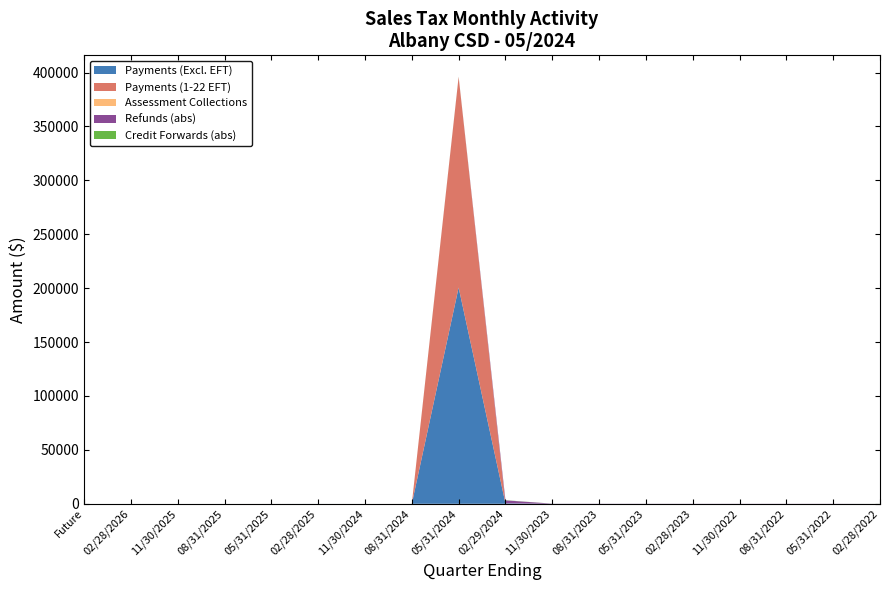

Reading left to right, what are all the values shown in this chart?

Payments (Excl. EFT): 0.0	0.0	0.0	0.0	0.0	16.1	0.0	0.0	200624.5	416.1	41.8	14.3	6.1	4.1	3.4	1.6	1.7	2.9
Payments (1-22 EFT): 0.0	0.0	0.0	0.0	7.4	0.0	0.0	14.0	195293.7	3.1	0.0	0.0	0.0	0.0	0.0	0.0	0.0	0.0
Assessment Collections: 0.0	0.0	0.0	0.0	0.0	0.0	0.0	0.0	0.0	0.0	0.0	0.0	0.0	0.0	0.0	0.0	0.0	0.0
Refunds (abs): 0.0	0.0	0.0	0.0	0.0	0.0	0.0	0.0	120.6	2770.3	87.8	109.2	90.7	85.2	87.9	85.1	81.3	0.0
Credit Forwards (abs): 0.0	0.0	0.0	0.0	0.0	1.2	0.0	1.7	163.1	156.6	13.6	0.0	4.5	0.0	0.1	0.1	0.0	25.2